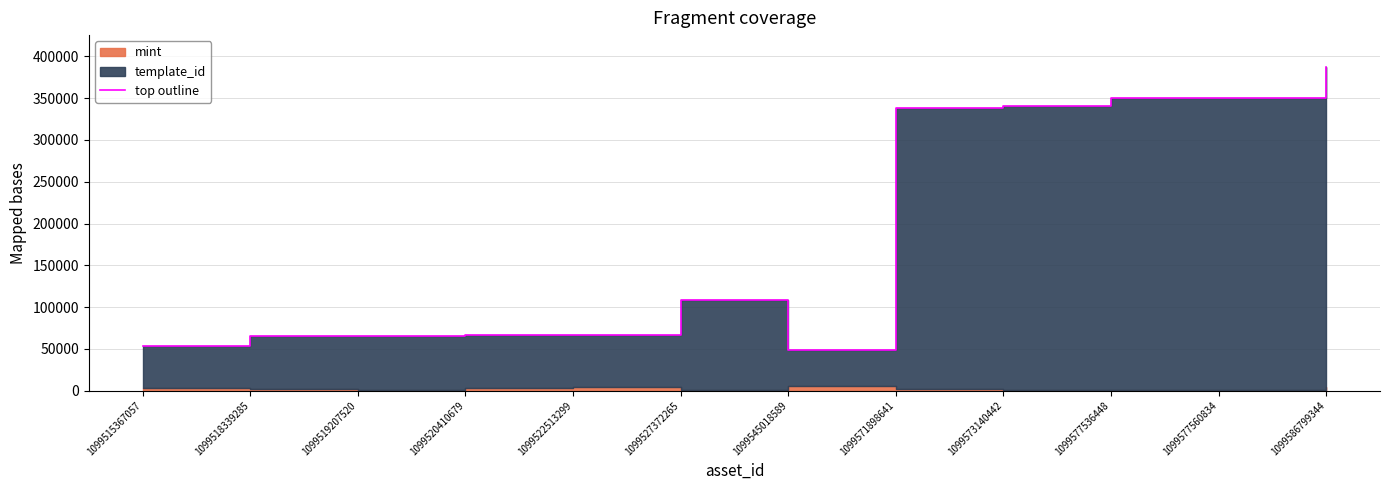

List the labels in order of value, largest first.

1099586799344, 1099577560834, 1099577536448, 1099573140442, 1099571898641, 1099527372265, 1099522513299, 1099520410679, 1099519207520, 1099518339285, 1099515367057, 1099545018589